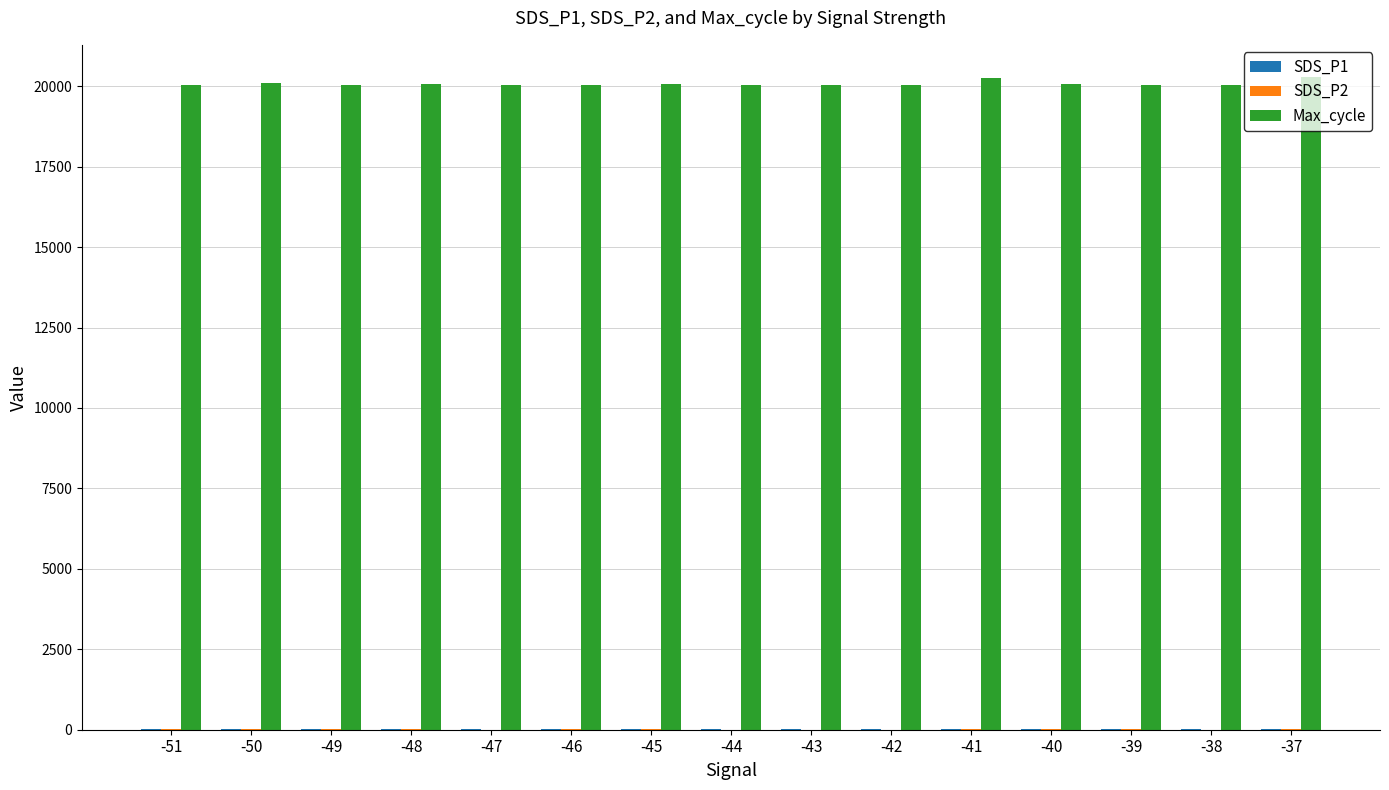

The value of Max_cycle at -48 is 12414.2. True or false?

False